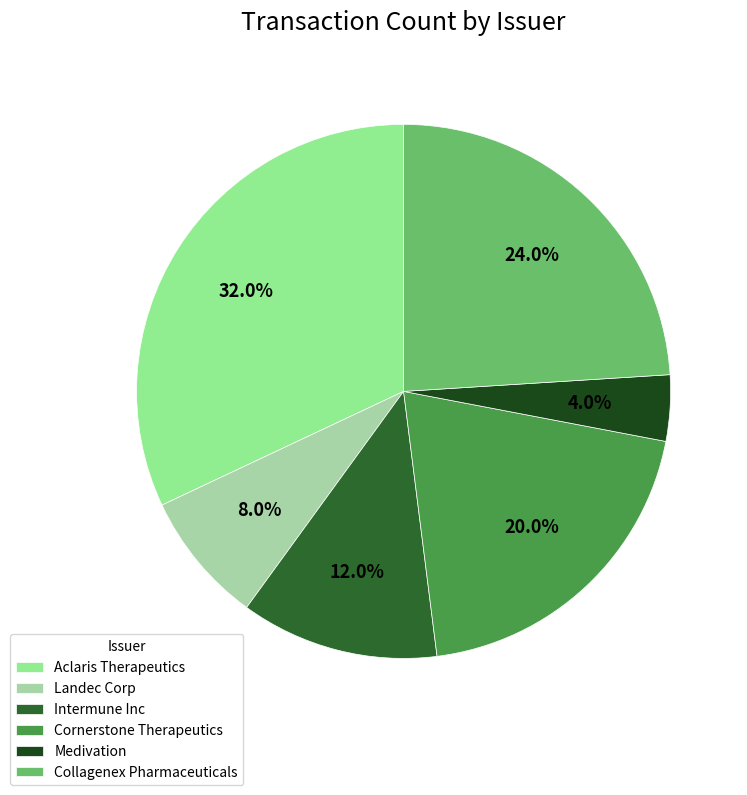

Approximately how many times larger is the value at Collagenex Pharmaceuticals compared to Cornerstone Therapeutics?

1.2